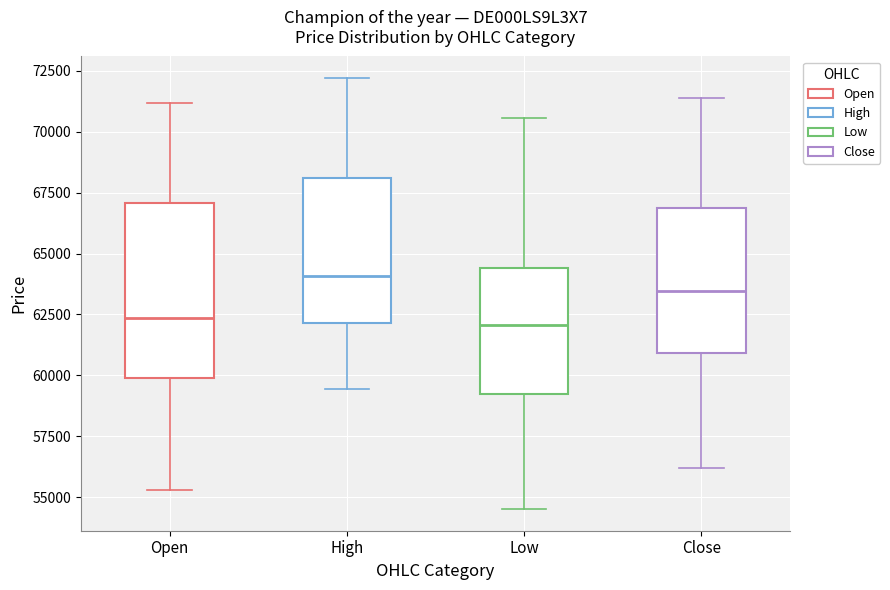

Reading left to right, transcribe this box plot: for each box, give where its median line is, the range the box spans, and where its two whiskers end, as read against the y-axis. The values are not printed on the chart, so give them approximately, as read against the axis.

Open: median 62500, box 60000 to 67000, whiskers 55500 to 71000
High: median 64000, box 62000 to 68000, whiskers 59500 to 72000
Low: median 62000, box 59000 to 64500, whiskers 54500 to 70500
Close: median 63500, box 61000 to 67000, whiskers 56000 to 71500